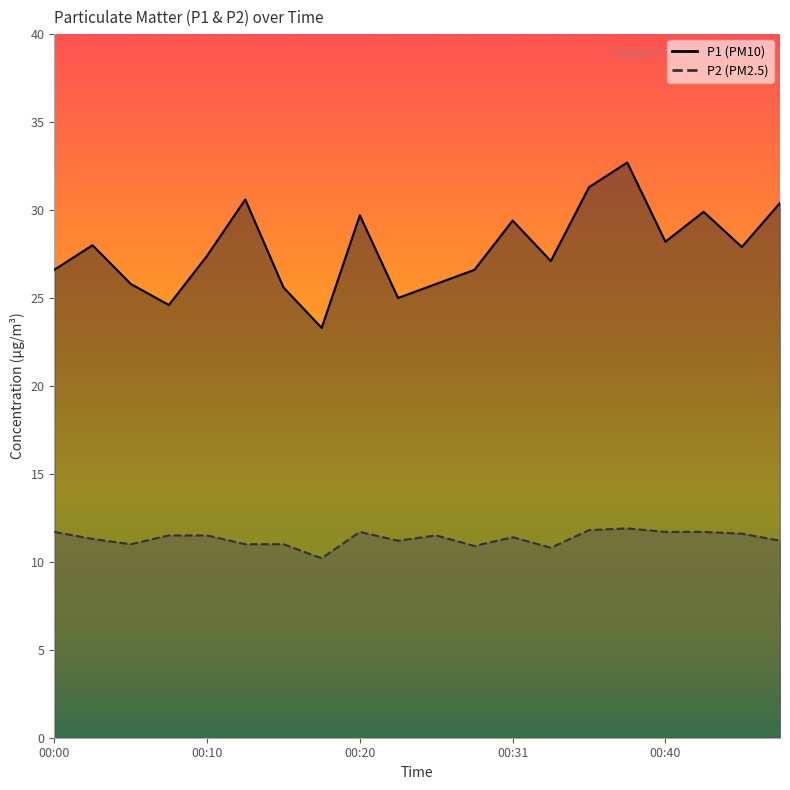

The value of P1 at 00:15 is 25.6. True or false?

True